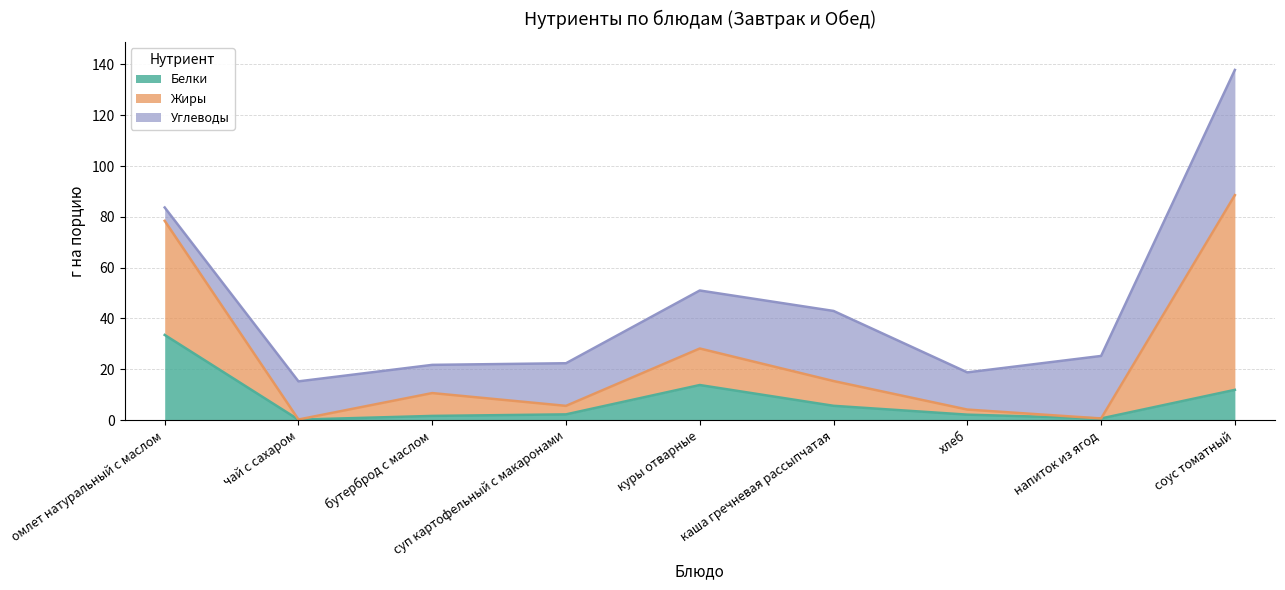

The value of Белки at омлет натуральный с маслом is 47.0. True or false?

False